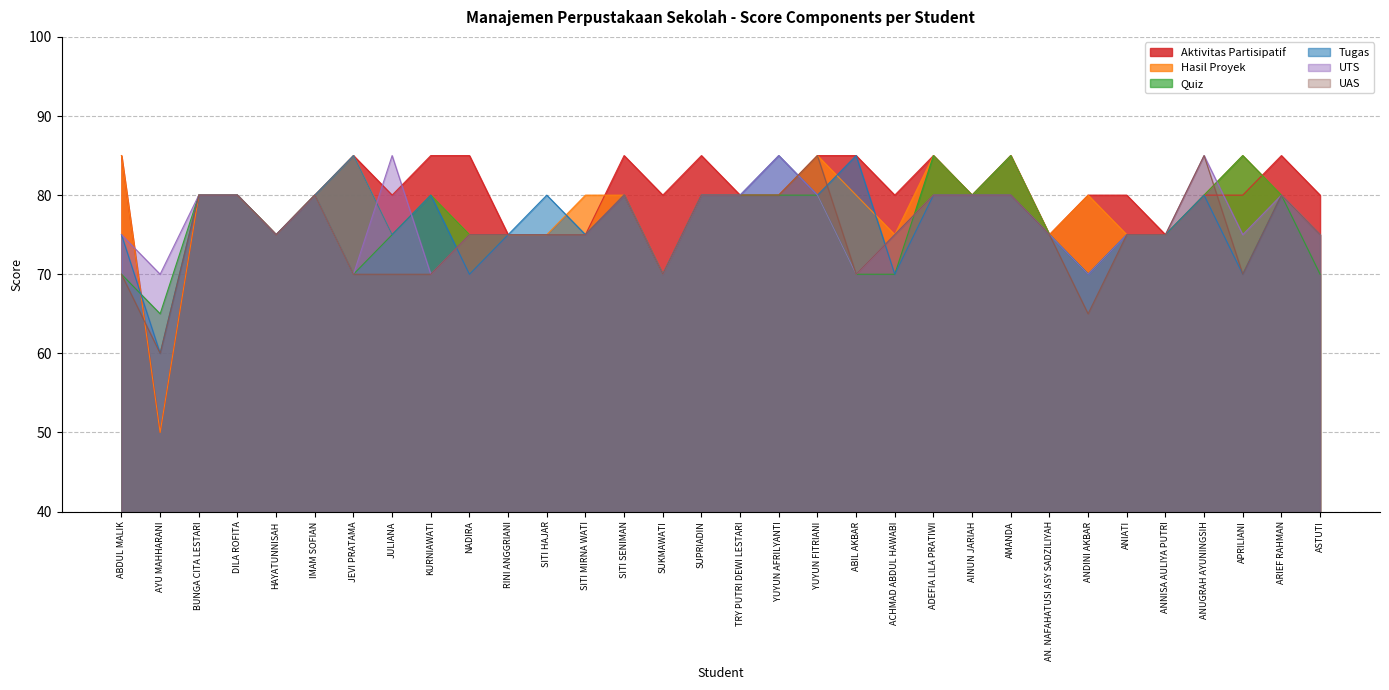

Which series has the largest range (max minus min)?

Aktivitas Partisipatif